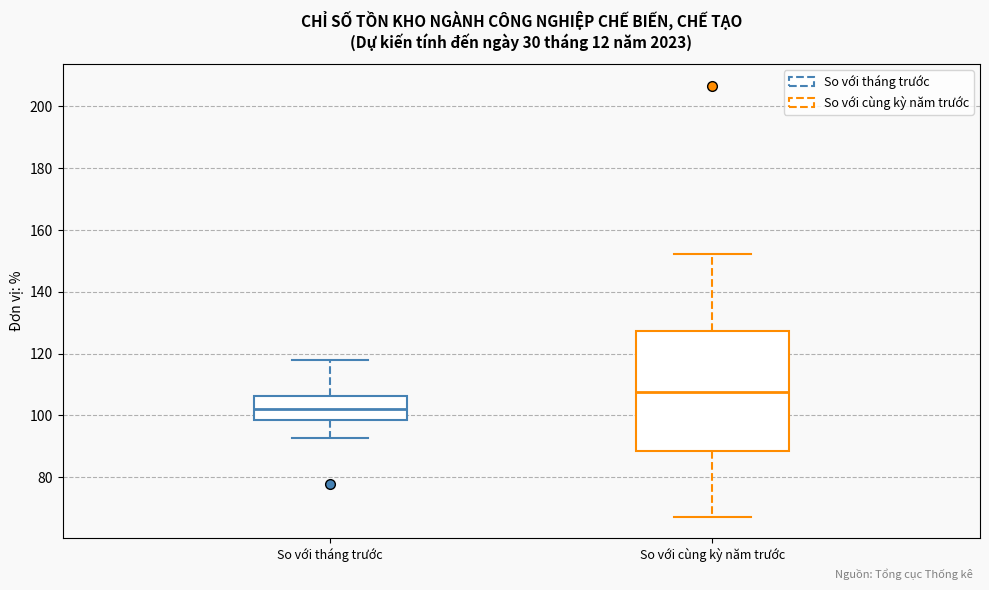

Reading left to right, read every box against the y-axis: the position of its median line, the range the box covers, and the ends of its whiskers. The values are not printed on the chart, so give them approximately, as read against the axis.

So với tháng trước: median 102, box 98 to 106, whiskers 92 to 118
So với cùng kỳ năm trước: median 108, box 88 to 128, whiskers 68 to 152